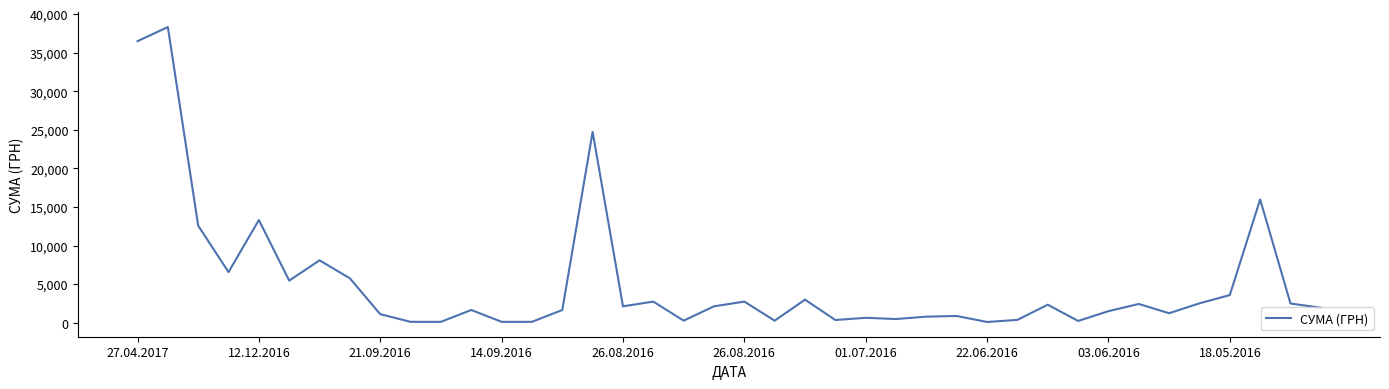

What is the greatest value displayed?

38323.2